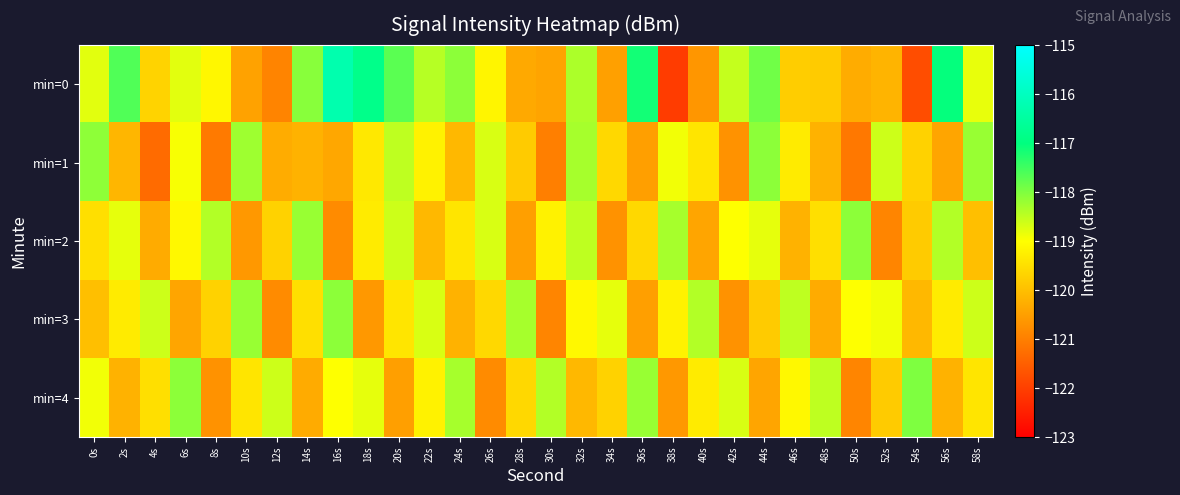

Reading left to right, what are all the values shown in this chart?

min=0: 0s=-118.8	2s=-117.6	4s=-119.7	6s=-118.8	8s=-119.1	10s=-120.5	12s=-120.9	14s=-118.1	16s=-116.3	18s=-116.8	20s=-117.7	22s=-118.4	24s=-118.1	26s=-119.1	28s=-120.3	30s=-120.4	32s=-118.4	34s=-120.5	36s=-117.2	38s=-122.0	40s=-120.6	42s=-118.5	44s=-117.9	46s=-119.8	48s=-119.8	50s=-120.3	52s=-120.2	54s=-121.8	56s=-117.0	58s=-118.8
min=1: 0s=-118.1	2s=-120.1	4s=-121.3	6s=-118.9	8s=-121.1	10s=-118.2	12s=-120.3	14s=-120.2	16s=-120.4	18s=-119.3	20s=-118.5	22s=-119.2	24s=-120.1	26s=-118.7	28s=-119.8	30s=-121.0	32s=-118.3	34s=-119.6	36s=-120.5	38s=-118.9	40s=-119.4	42s=-120.7	44s=-118.1	46s=-119.3	48s=-120.2	50s=-121.1	52s=-118.6	54s=-119.7	56s=-120.4	58s=-118.2
min=2: 0s=-119.5	2s=-118.8	4s=-120.3	6s=-119.1	8s=-118.4	10s=-120.6	12s=-119.7	14s=-118.2	16s=-120.8	18s=-119.3	20s=-118.6	22s=-120.1	24s=-119.4	26s=-118.7	28s=-120.5	30s=-119.2	32s=-118.5	34s=-120.7	36s=-119.6	38s=-118.3	40s=-120.4	42s=-119.0	44s=-118.8	46s=-120.2	48s=-119.5	50s=-118.1	52s=-120.9	54s=-119.8	56s=-118.4	58s=-120.0
min=3: 0s=-120.0	2s=-119.3	4s=-118.6	6s=-120.4	8s=-119.7	10s=-118.2	12s=-120.8	14s=-119.5	16s=-118.1	18s=-120.6	20s=-119.4	22s=-118.7	24s=-120.2	26s=-119.6	28s=-118.3	30s=-120.9	32s=-119.1	34s=-118.8	36s=-120.5	38s=-119.2	40s=-118.4	42s=-120.7	44s=-119.8	46s=-118.5	48s=-120.3	50s=-119.0	52s=-118.9	54s=-120.1	56s=-119.3	58s=-118.6
min=4: 0s=-118.9	2s=-120.2	4s=-119.5	6s=-118.1	8s=-120.7	10s=-119.4	12s=-118.6	14s=-120.3	16s=-119.0	18s=-118.8	20s=-120.5	22s=-119.2	24s=-118.3	26s=-120.8	28s=-119.6	30s=-118.4	32s=-120.1	34s=-119.7	36s=-118.2	38s=-120.6	40s=-119.3	42s=-118.7	44s=-120.4	46s=-119.1	48s=-118.5	50s=-120.9	52s=-119.8	54s=-118.0	56s=-120.2	58s=-119.4